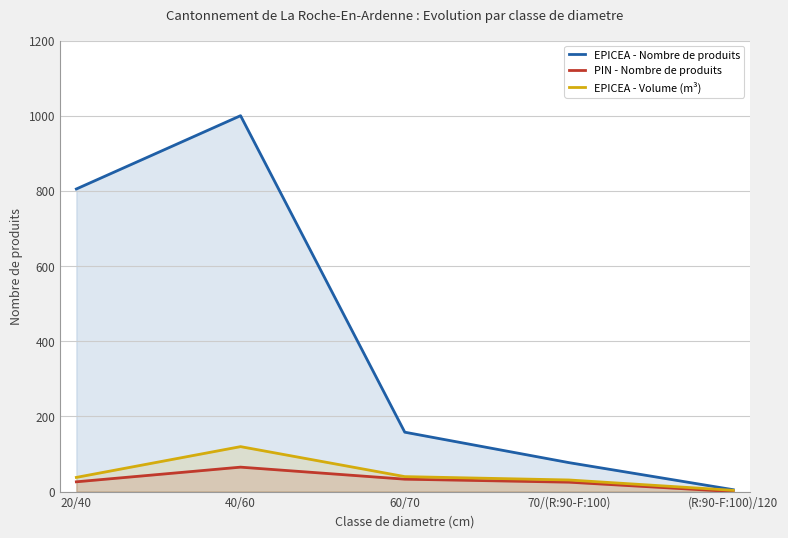

What is the difference between the maximum and minimum values in the EPICEA - Nombre de produits series?

995.0